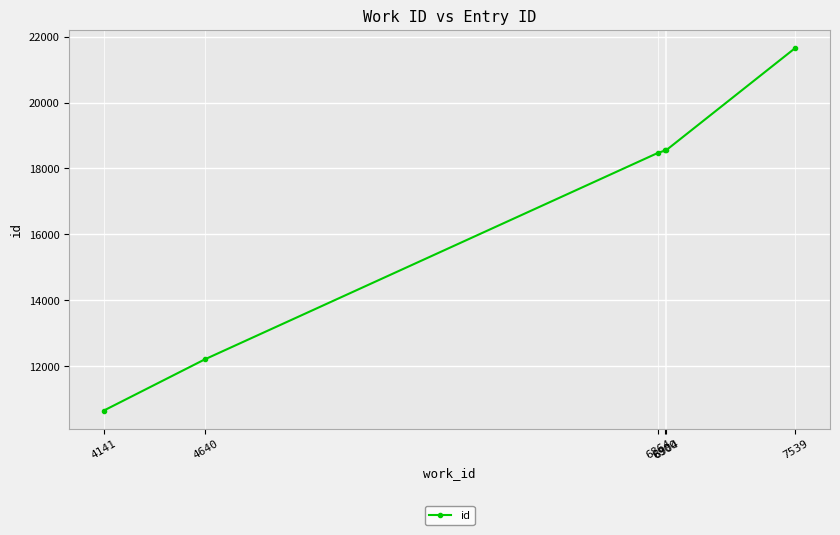

How many categories are shown in the chart?

6